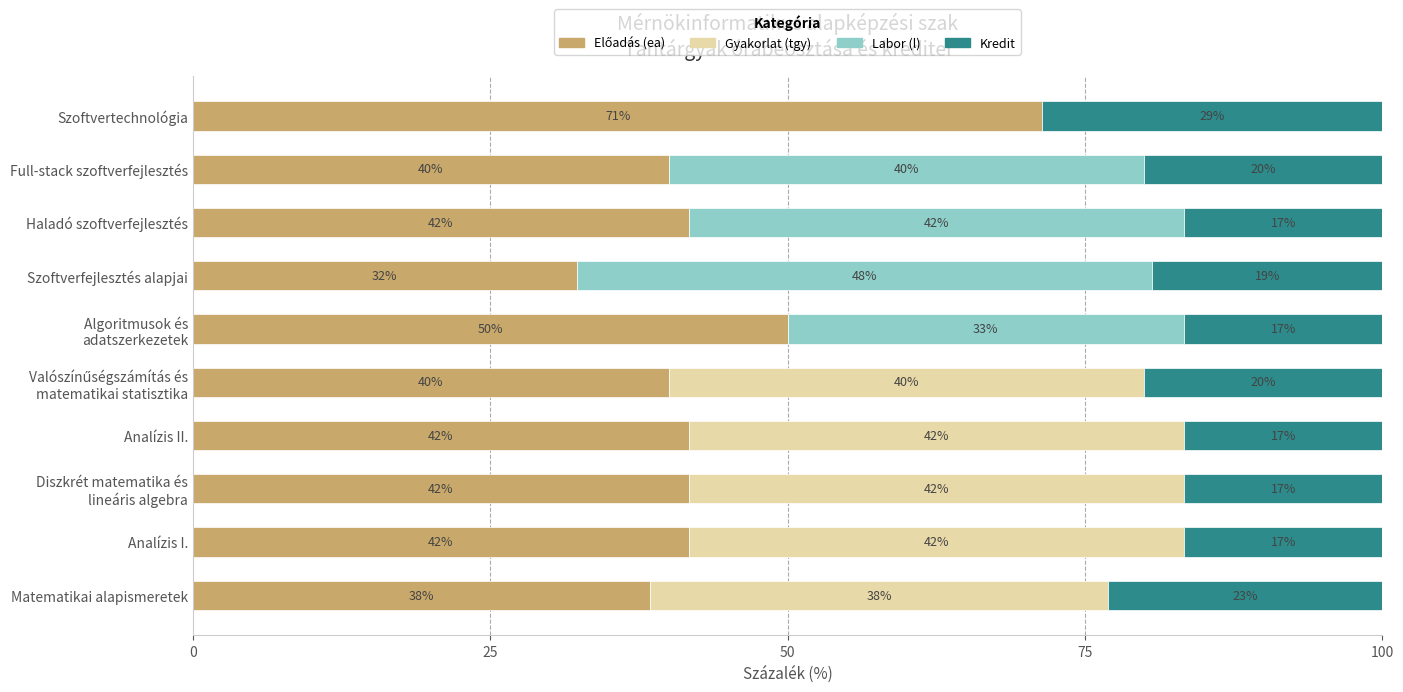

Which series has the largest range (max minus min)?

Labor (l)